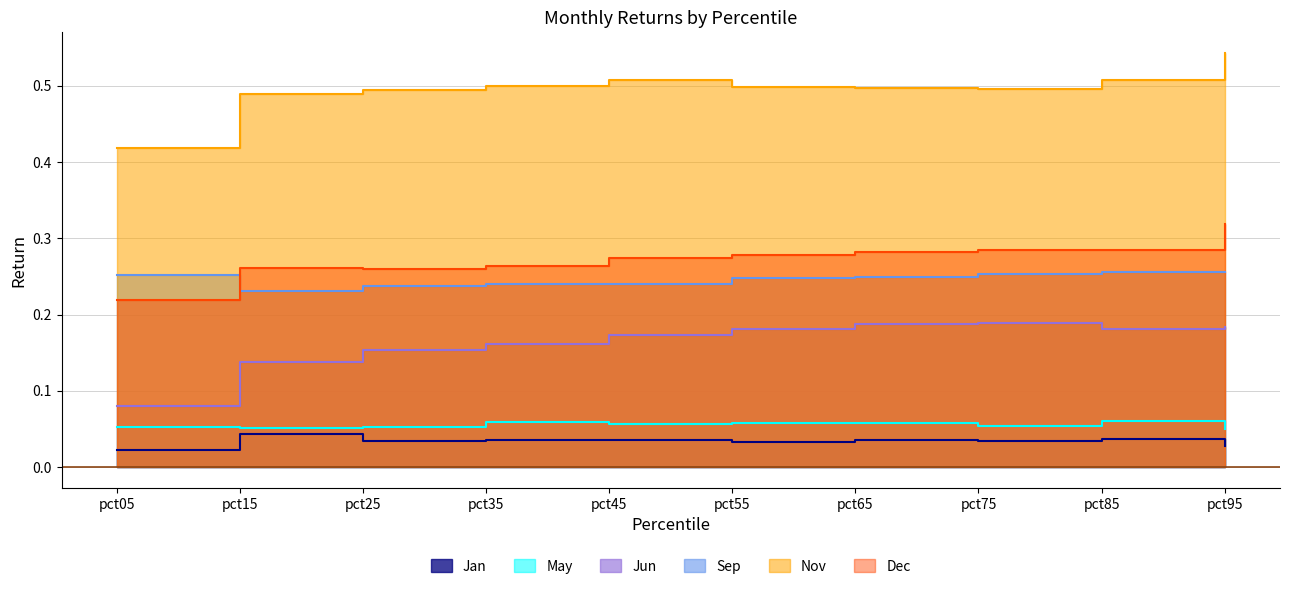

Where is the first local minimum for Jun?

pct85